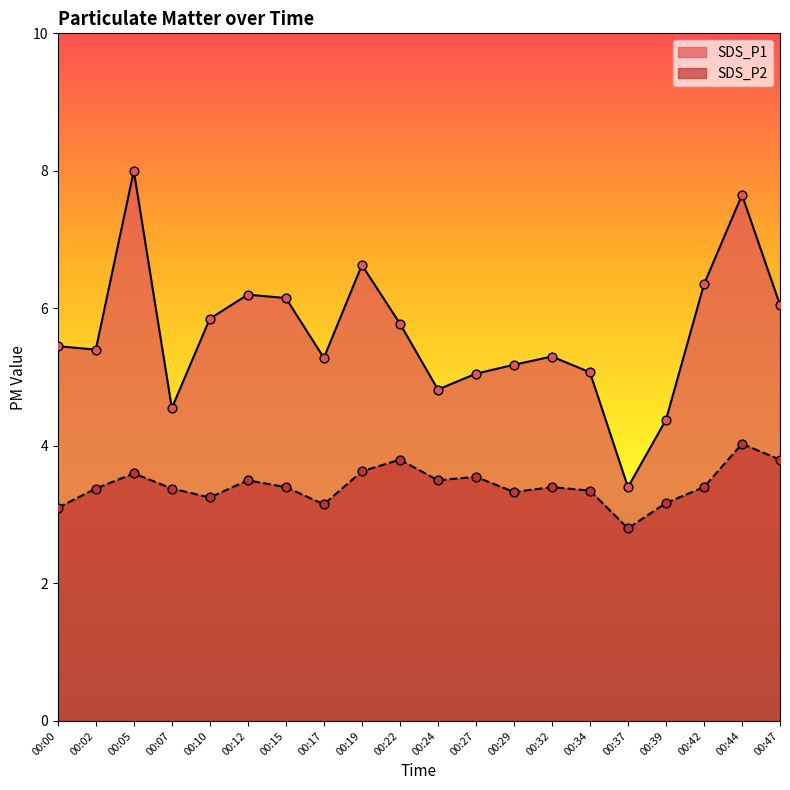

At which category is the sum across all series the highest?

00:44